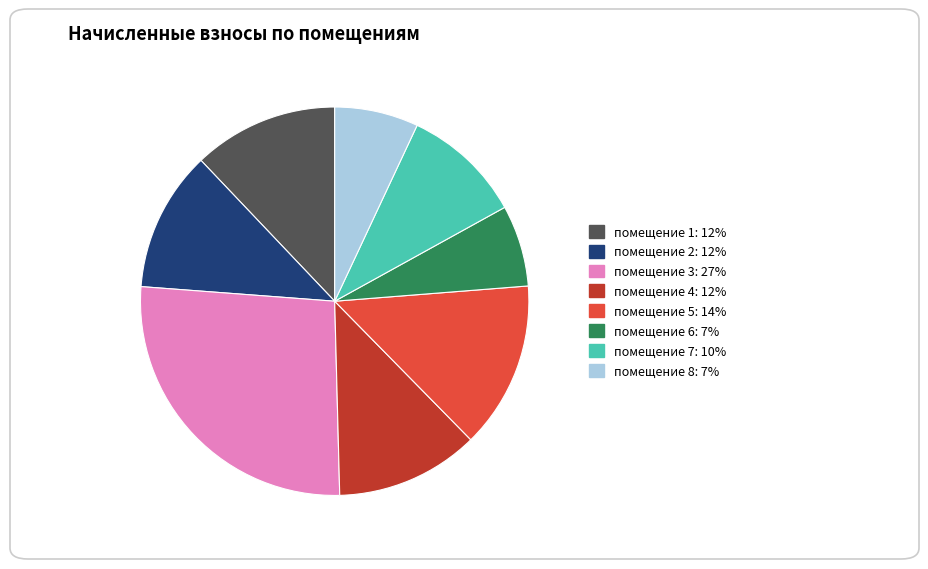

Does any single category account for the majority?

No